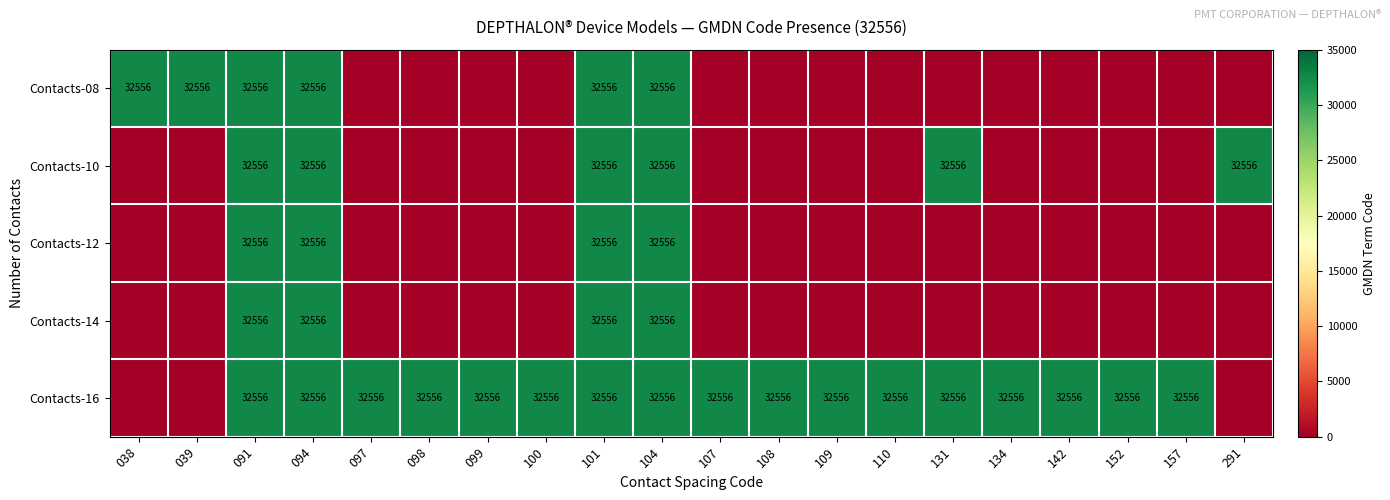

Is it true that Contacts-14 equals 22616 at 101?

False